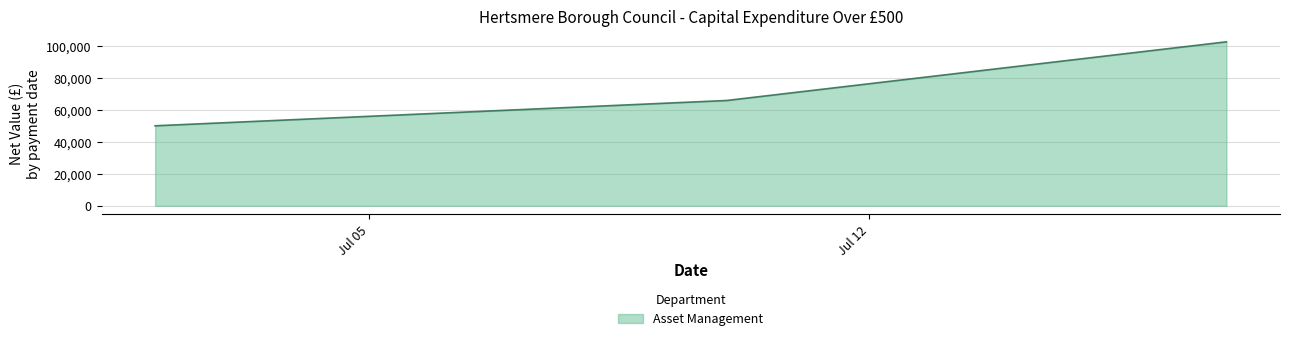

What is the smallest value displayed?

50199.7